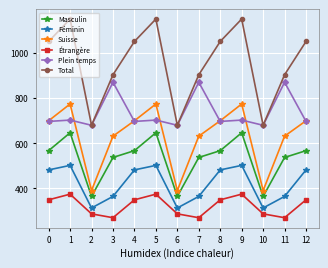

What is the average value of the Féminin series?

421